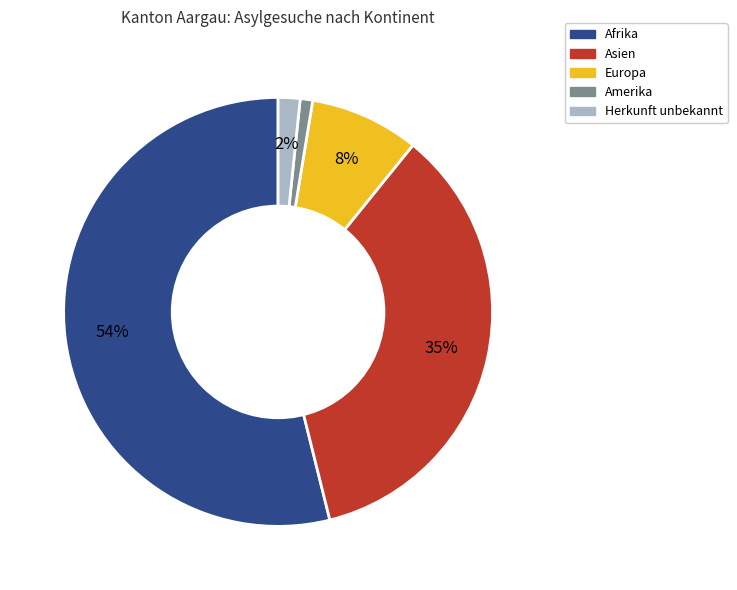

What is the largest slice in the pie chart?

Afrika